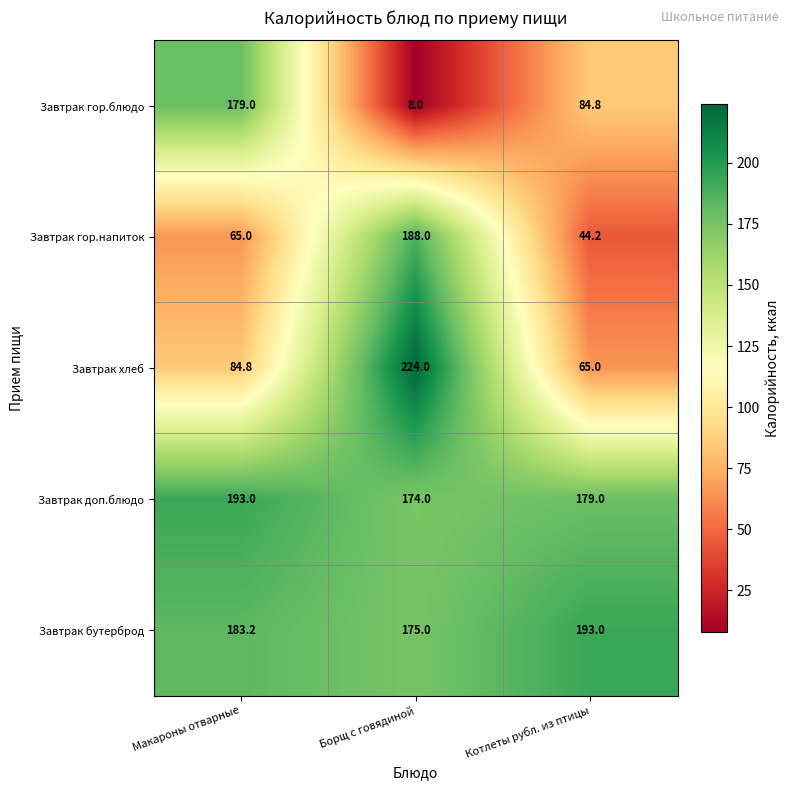

Reading left to right, extract all data points from this chart.

Завтрак гор.блюдо: Макароны отварные=179.0	Борщ с говядиной=8.0	Котлеты рубл. из птицы=84.8
Завтрак гор.напиток: Макароны отварные=65.0	Борщ с говядиной=188.0	Котлеты рубл. из птицы=44.2
Завтрак хлеб: Макароны отварные=84.8	Борщ с говядиной=224.0	Котлеты рубл. из птицы=65.0
Завтрак доп.блюдо: Макароны отварные=193.0	Борщ с говядиной=174.0	Котлеты рубл. из птицы=179.0
Завтрак бутерброд: Макароны отварные=183.2	Борщ с говядиной=175.0	Котлеты рубл. из птицы=193.0